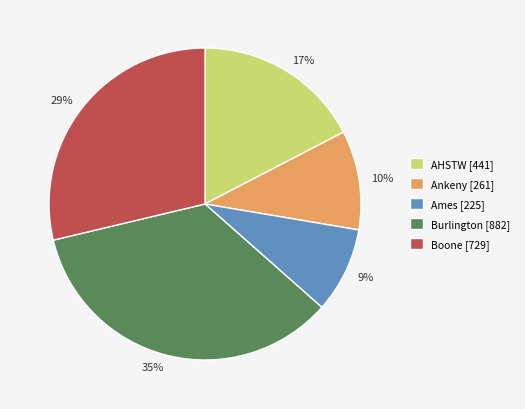

To the nearest percent, what is the difference between the largest and smallest slice percentages?

26%